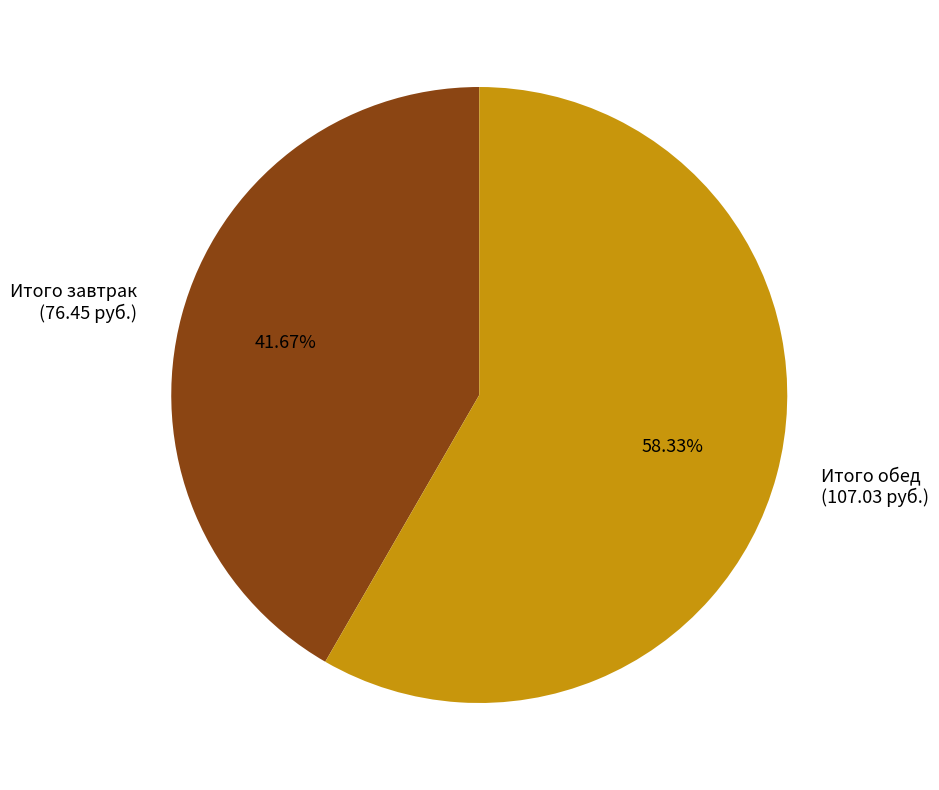

Combined, what portion of the pie is Итого обед and Итого завтрак?

100.0%